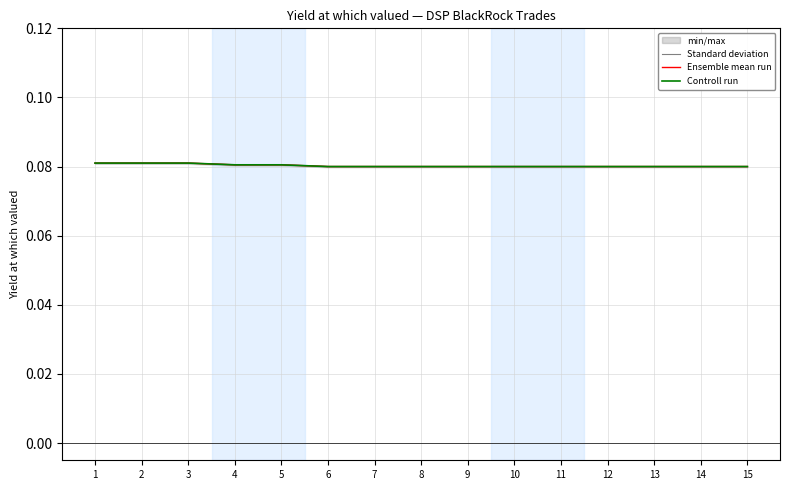

True or false: Standard deviation and Ensemble mean run cross at least once.

False